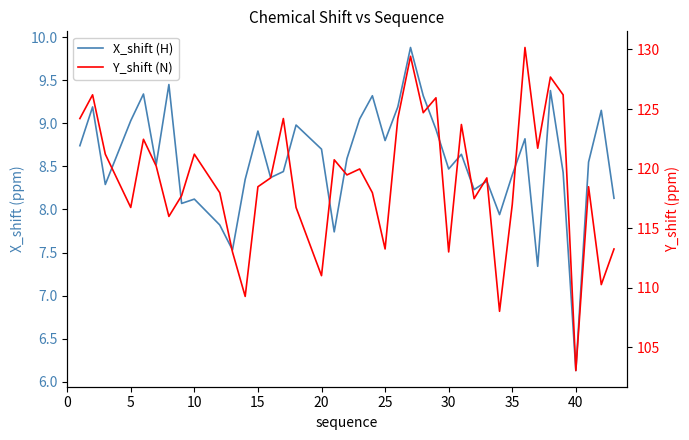

How many values in the Y_shift (N) series exceed 119?

21